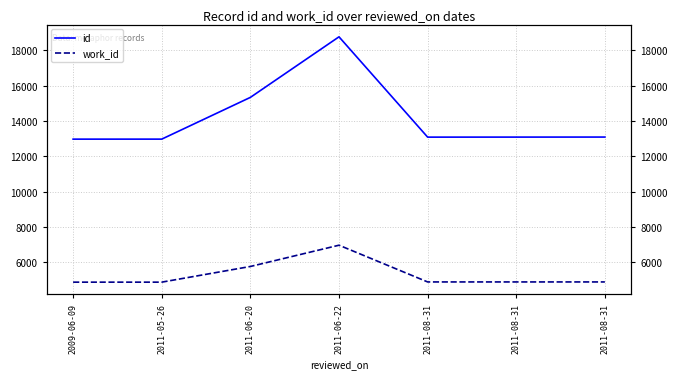

What is the difference between the second highest and second lowest values in the id series?

2365